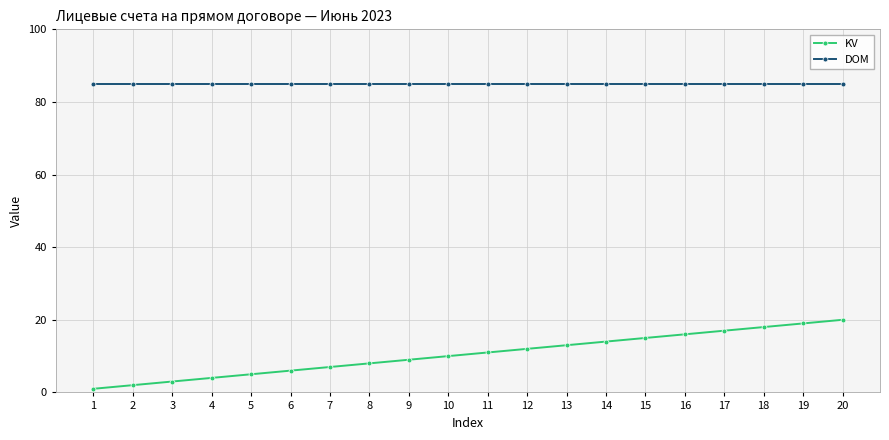

What is the spread (max minus min) of values at 20?

65